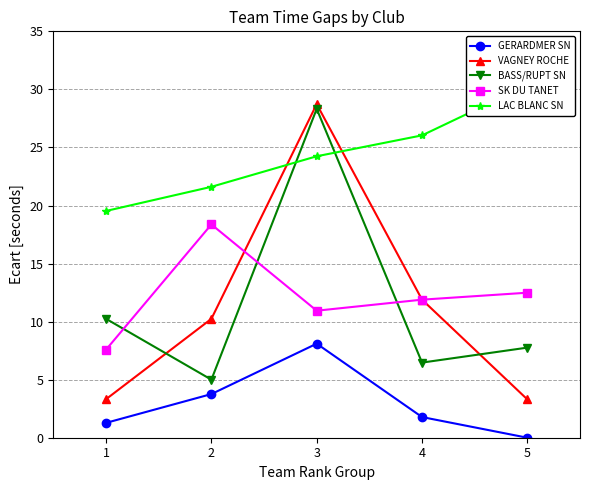

What is the average value of the LAC BLANC SN series?

24.4